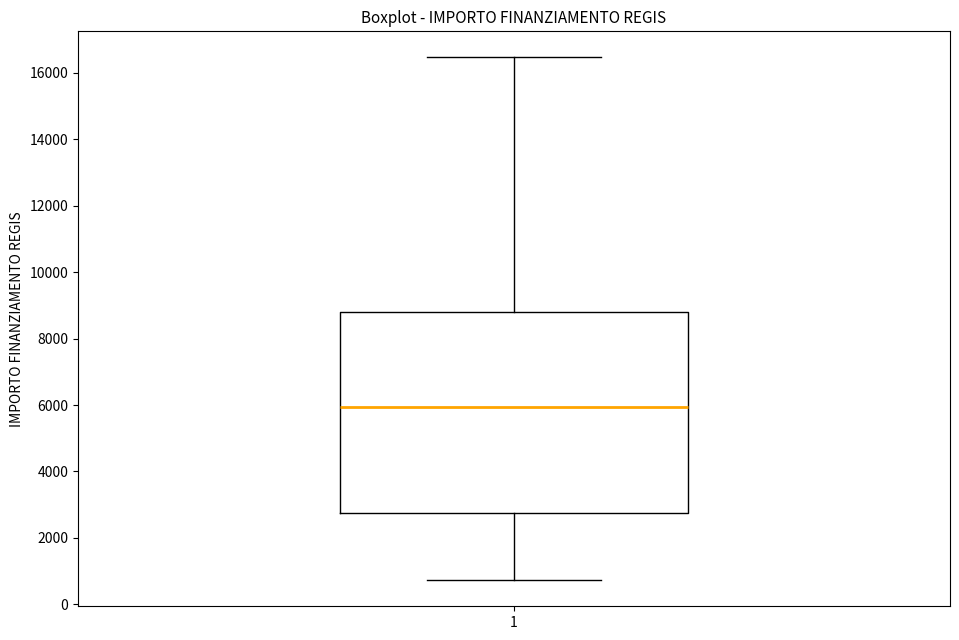

Where does the lower whisker of the box at x = 1 end on the y-axis? The values are not printed on the chart, so give them approximately, as read against the axis.

800